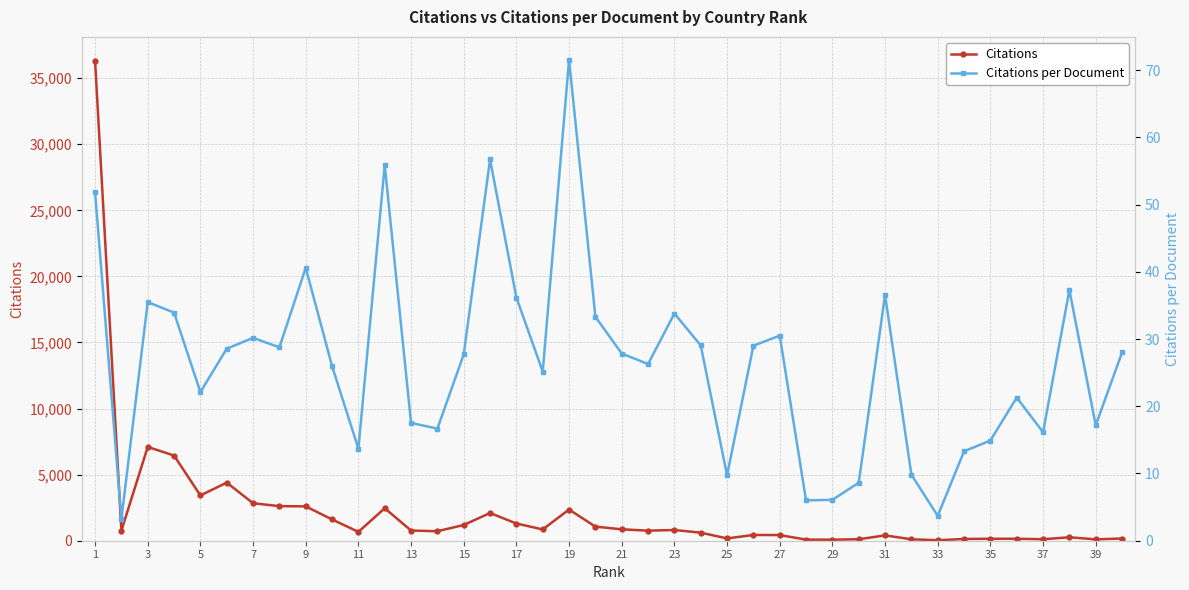

What is the difference between the maximum and second lowest values in the Citations series?

36233.0